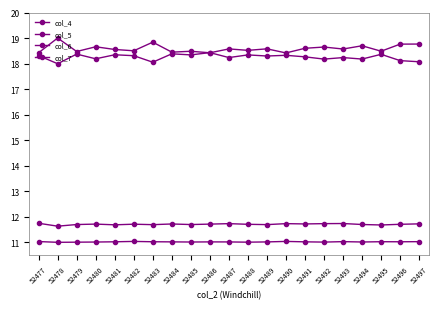

What is the highest value of the col_7 series?

11.0